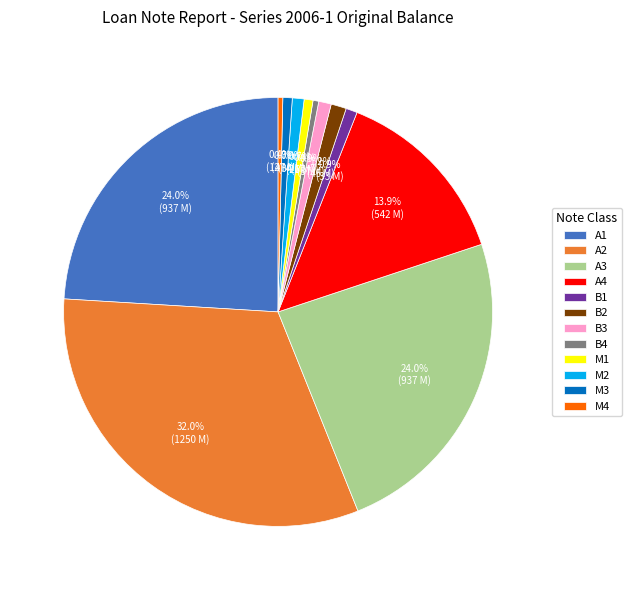

To the nearest percent, what percentage of the pie is M2?

1%